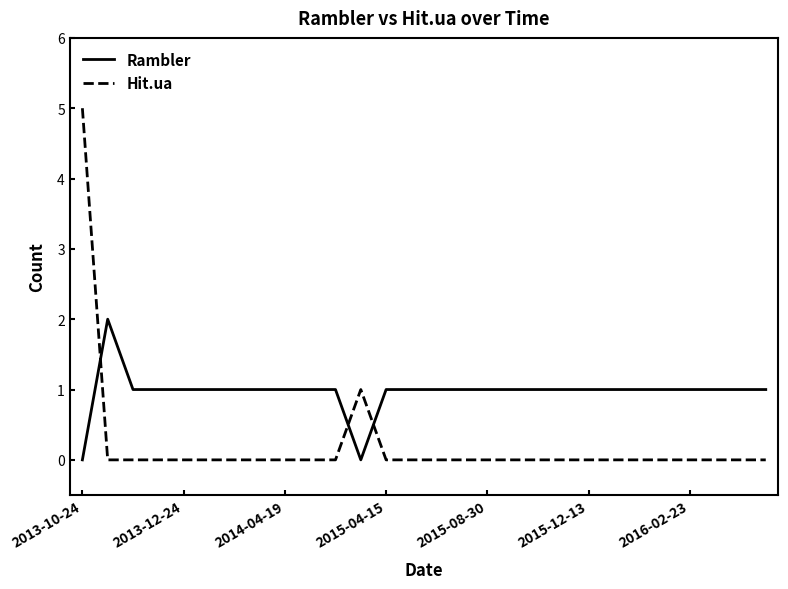

Which series has the largest range (max minus min)?

Hit.ua